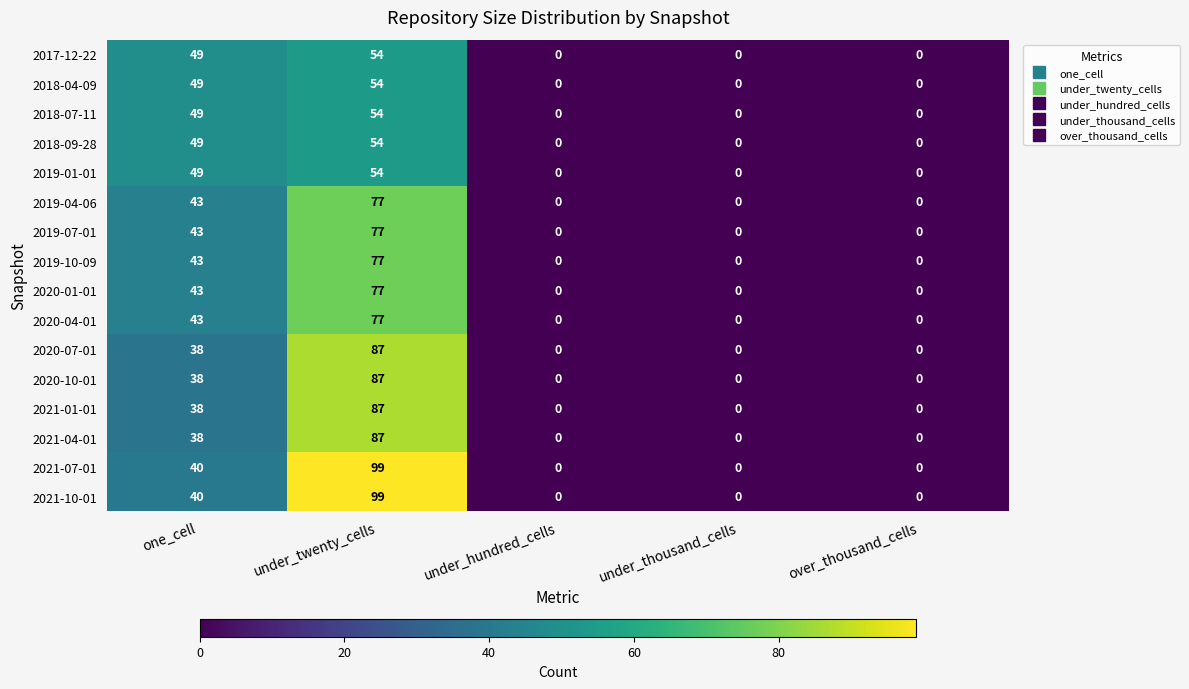

At which category is the sum across all series the highest?

under_twenty_cells